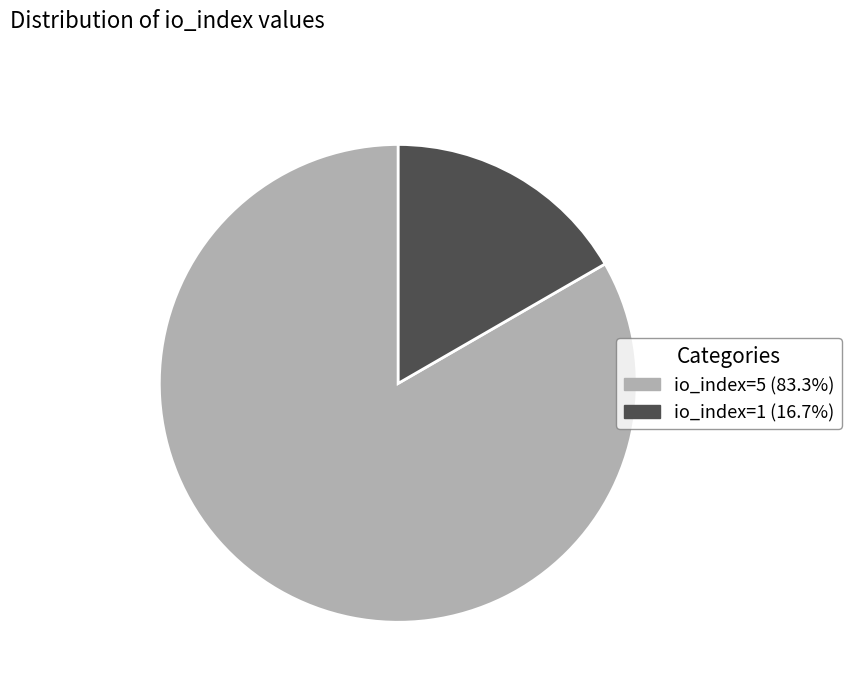

Count the number of slices in the pie.

2